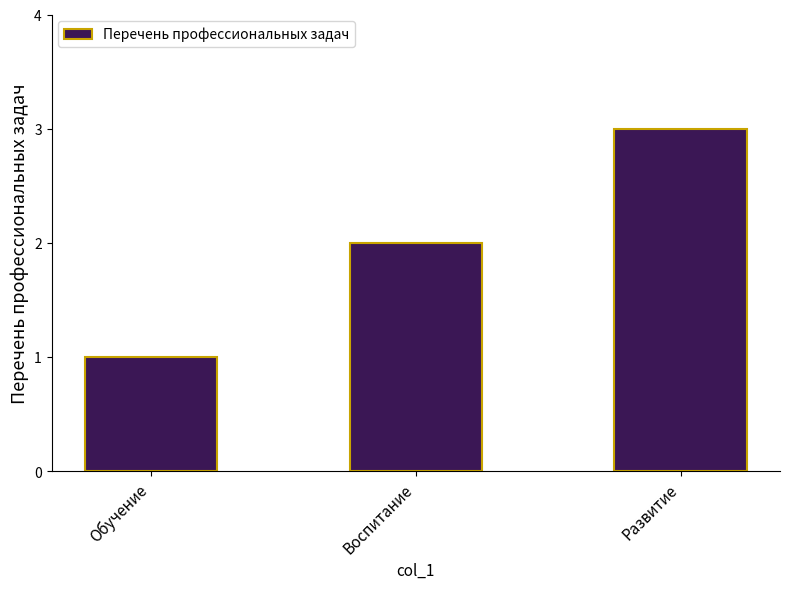

What is the label of the 2nd bar from the left?

Воспитание